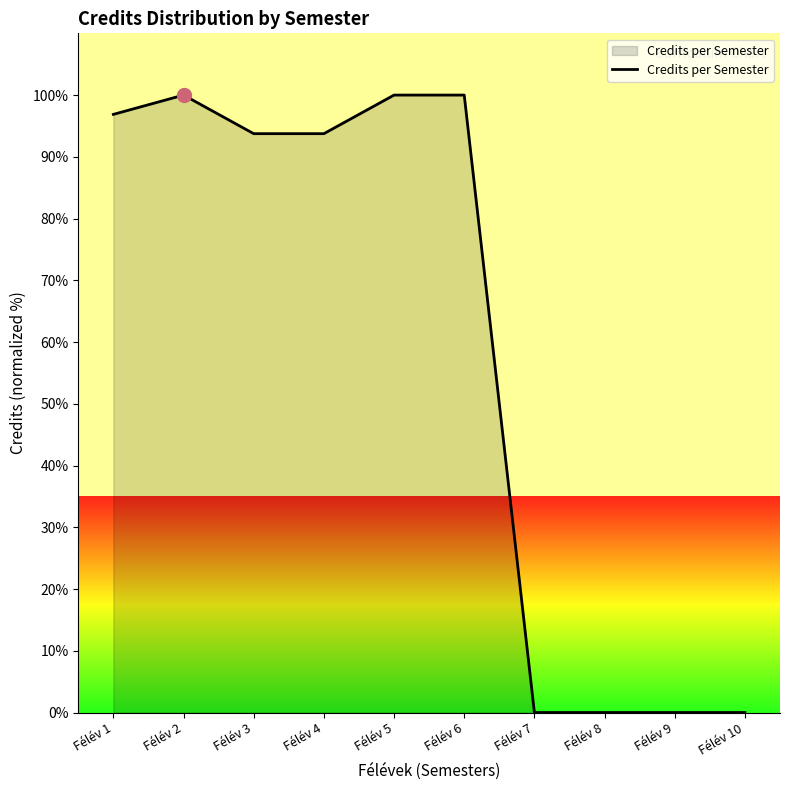

The chart shows a value of 0.0 at Félév 7. True or false?

True